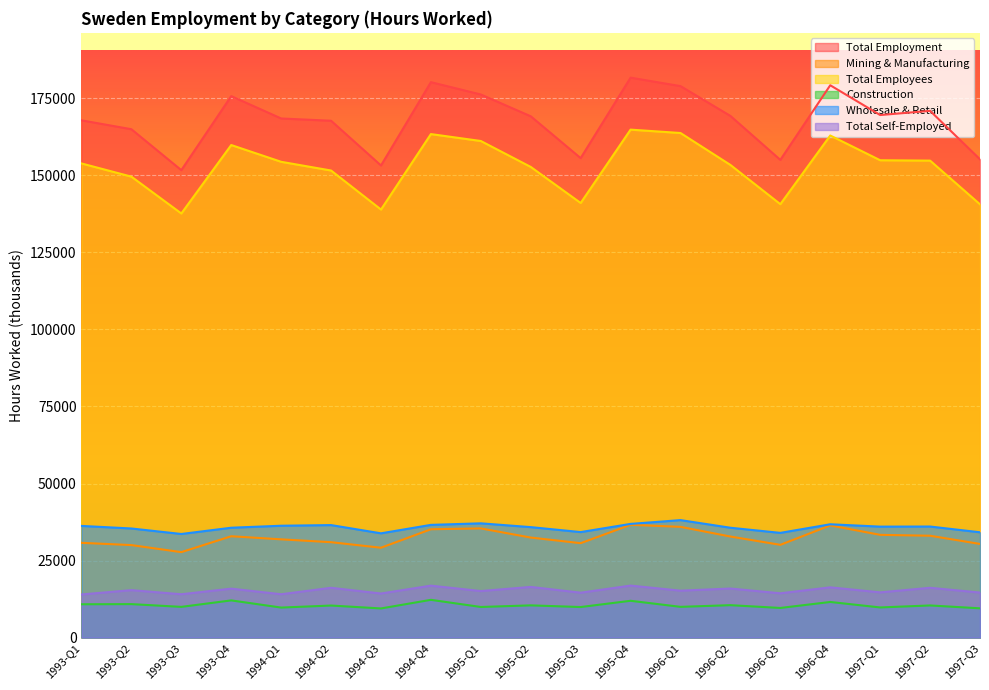

Is it true that Mining & Manufacturing equals 54748 at 1996-Q1?

False